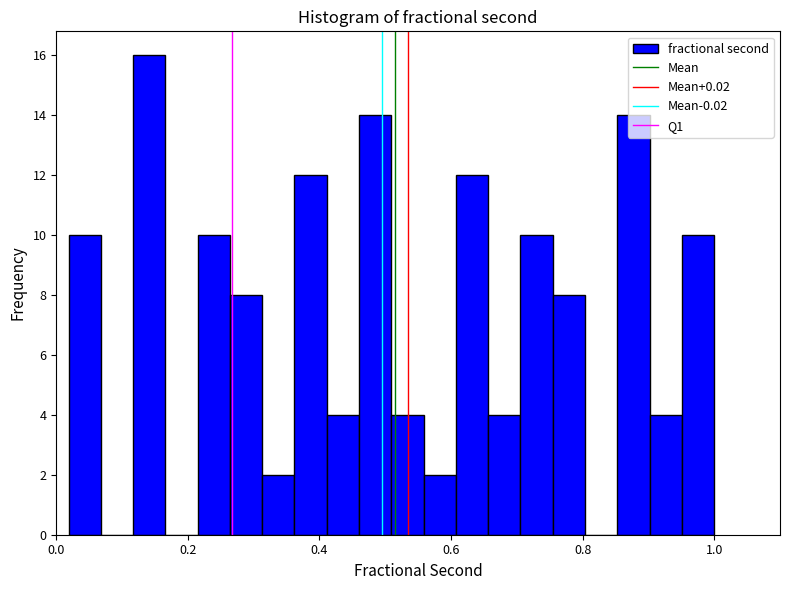

Read against the x-axis, roughly where is the centre of the tallest bar?

0.14